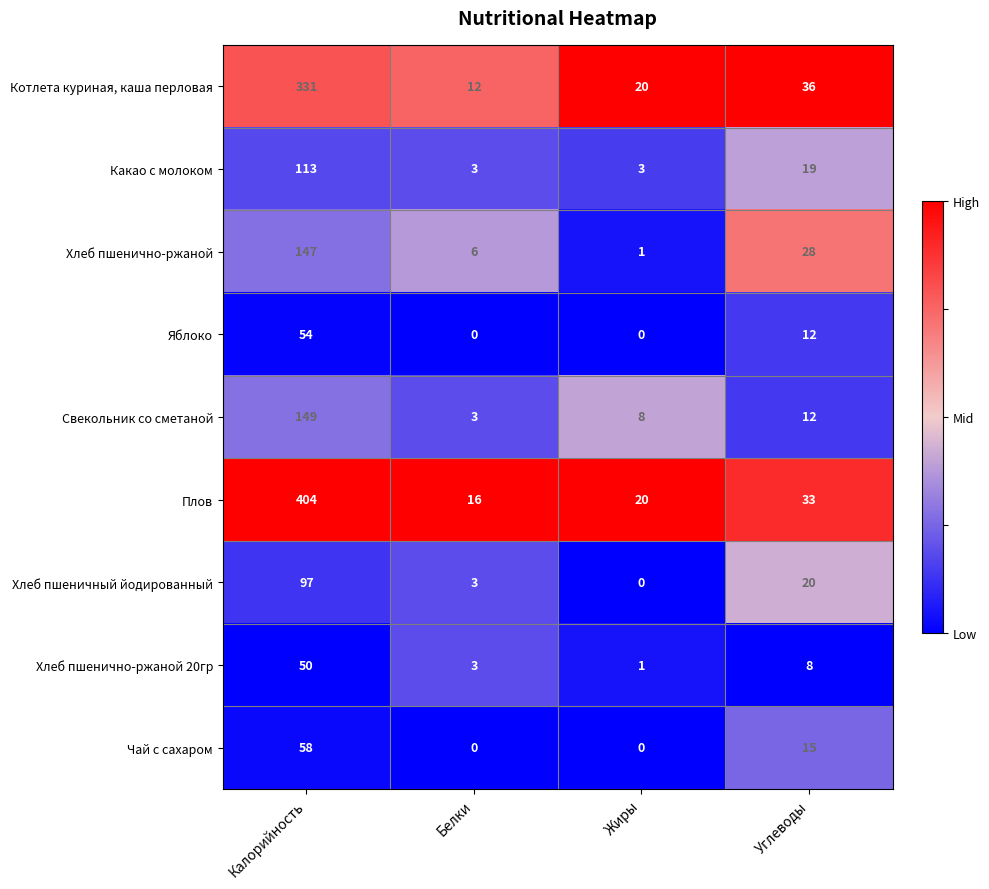

Rank the series by their maximum value, from lowest to highest.

Хлеб пшенично-ржаной 20гр, Яблоко, Чай с сахаром, Хлеб пшеничный йодированный, Какао с молоком, Хлеб пшенично-ржаной, Свекольник со сметаной, Котлета куриная, каша перловая, Плов